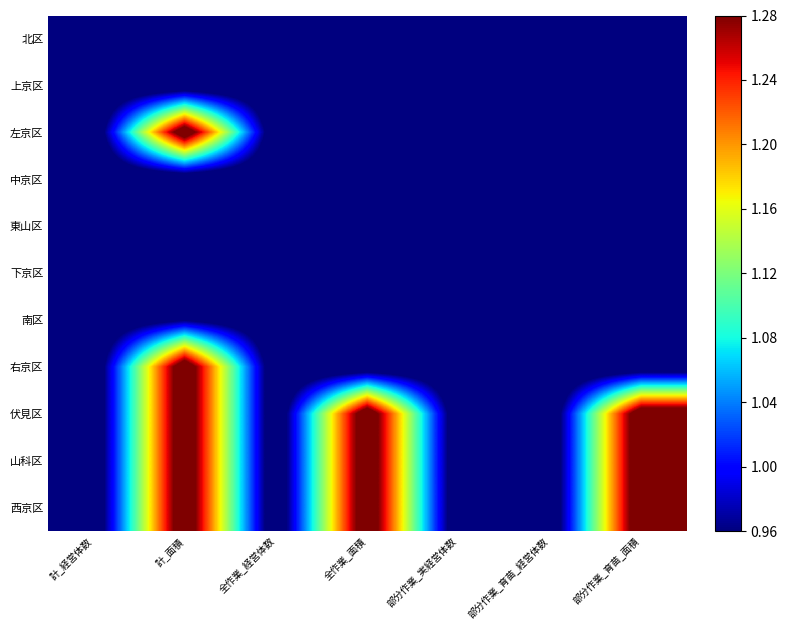

How many categories are shown in the chart?

7